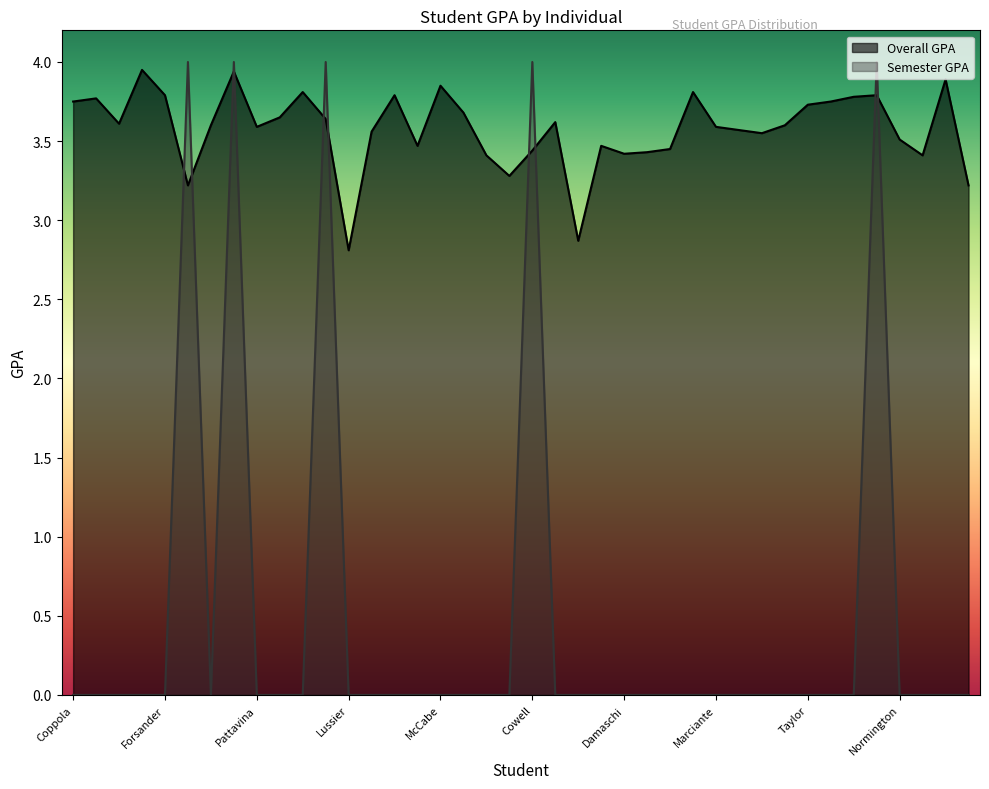

At how many categories does at least one series exceed 3?

38